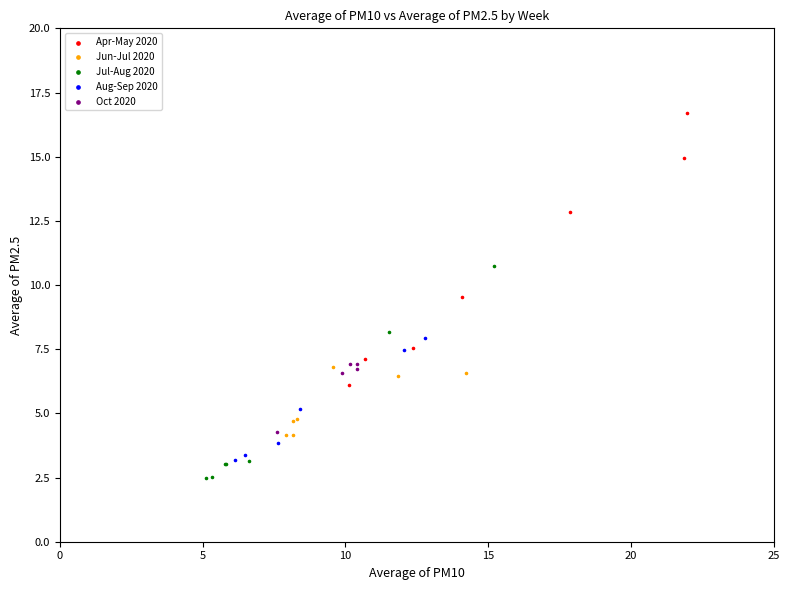

Which series has the largest Y range (max minus min)?

Apr-May 2020